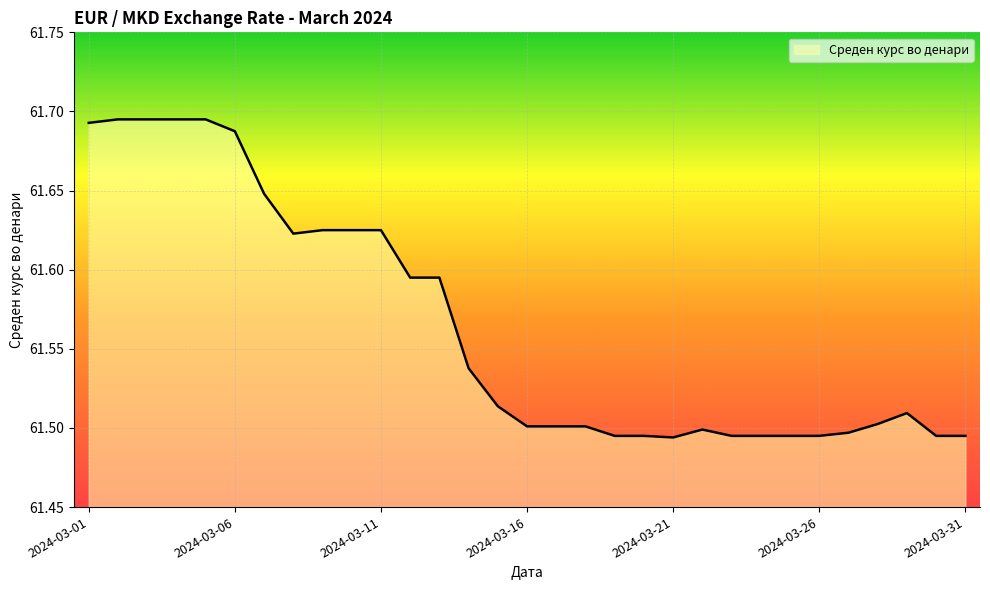

Does the chart have visible grid lines?

Yes